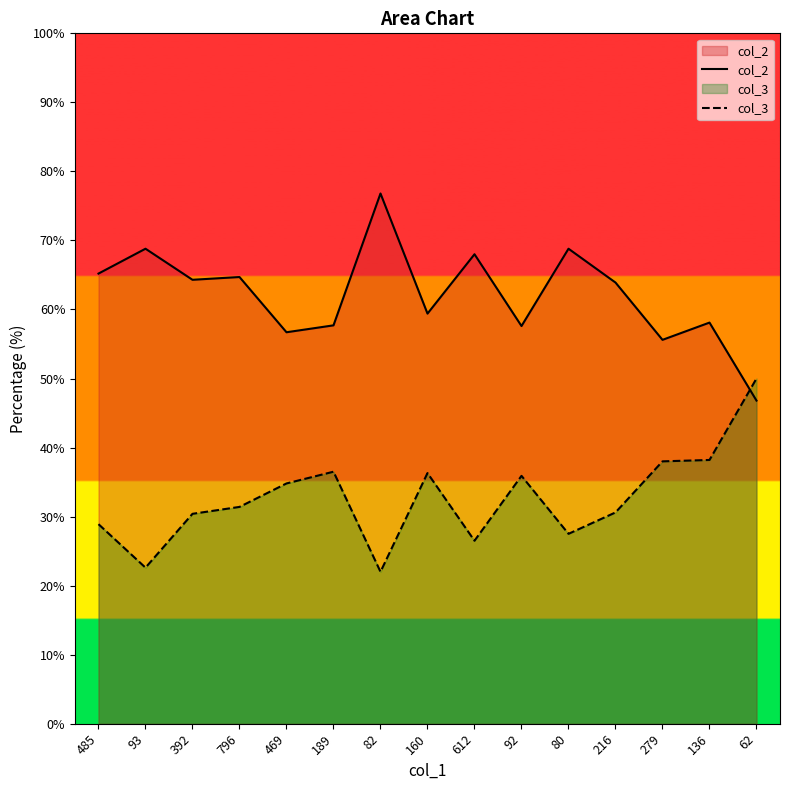

The value of col_2 at 160 is 59.4. True or false?

True